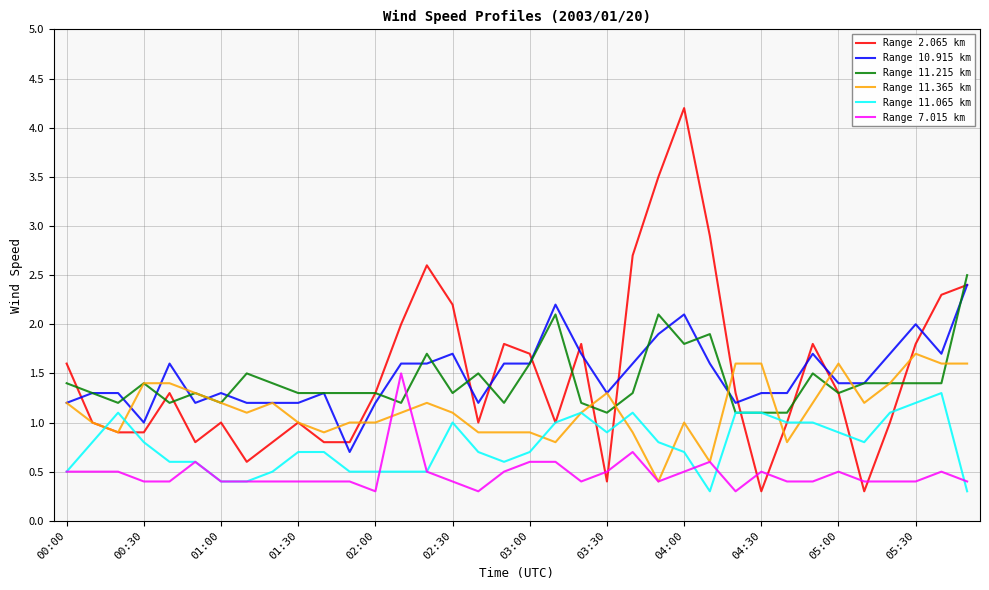

True or false: Range 7.015 km has more than 0 interior local peaks.

True